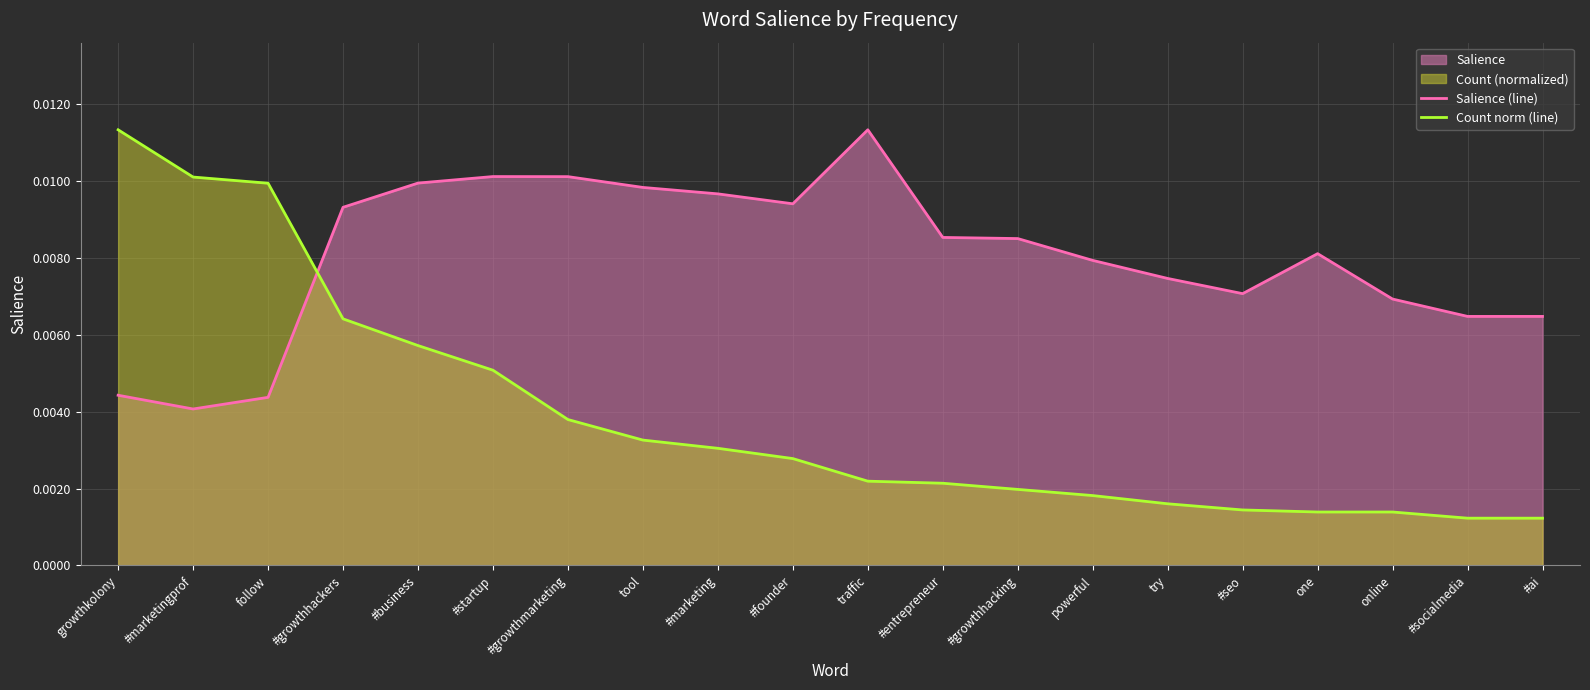

Is the value of Salience (line) at traffic greater than the value of Count norm (line) at #business?

Yes